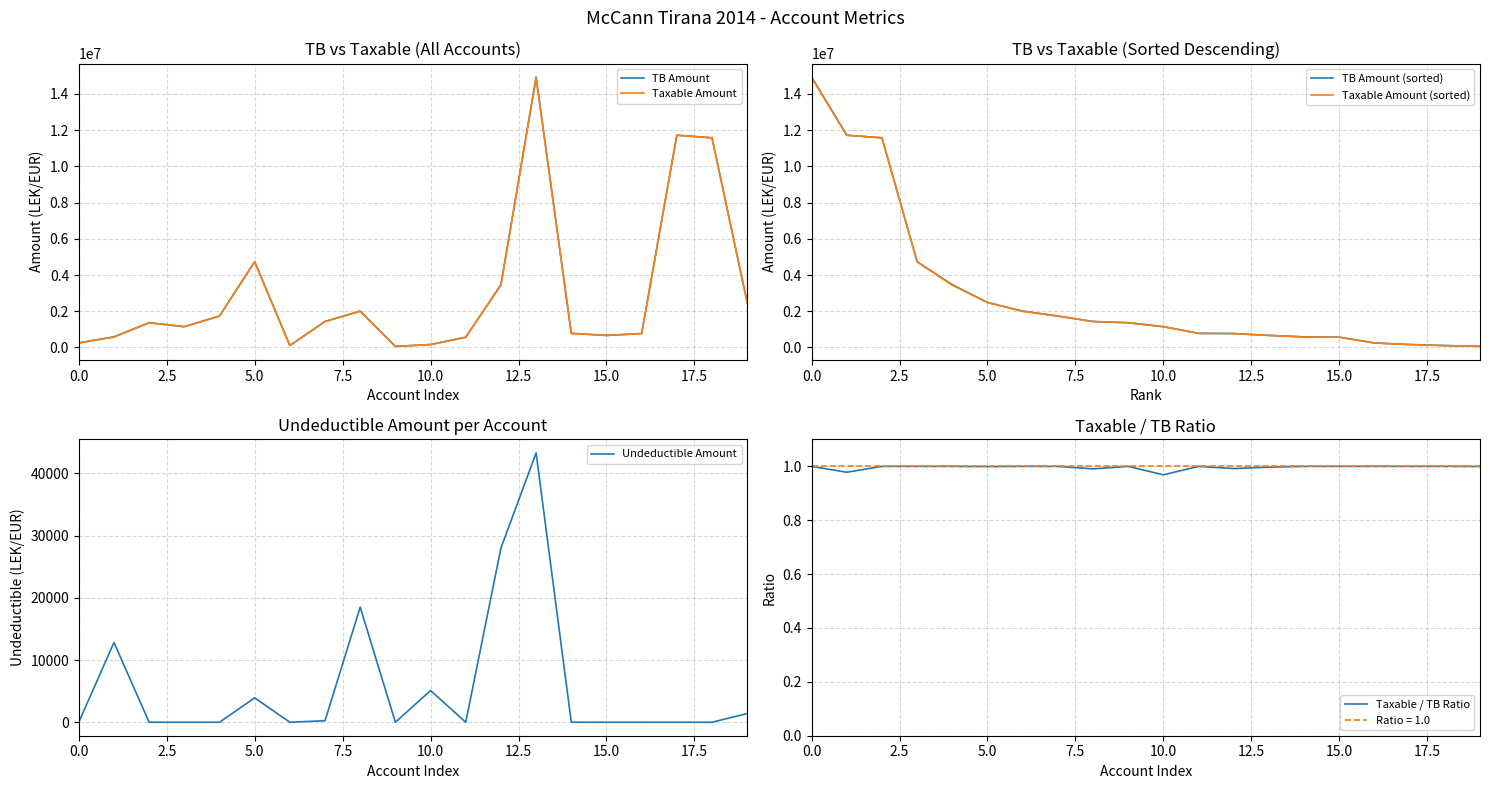

Rank the series by their maximum value, from lowest to highest.

Taxable / TB Ratio, Undeductible Amount, Taxable Amount, Taxable Amount (sorted), TB Amount, TB Amount (sorted)